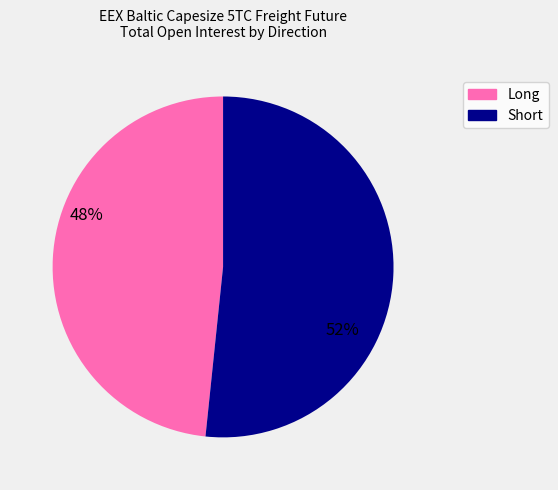

Is there any slice that represents more than half of the pie?

Yes